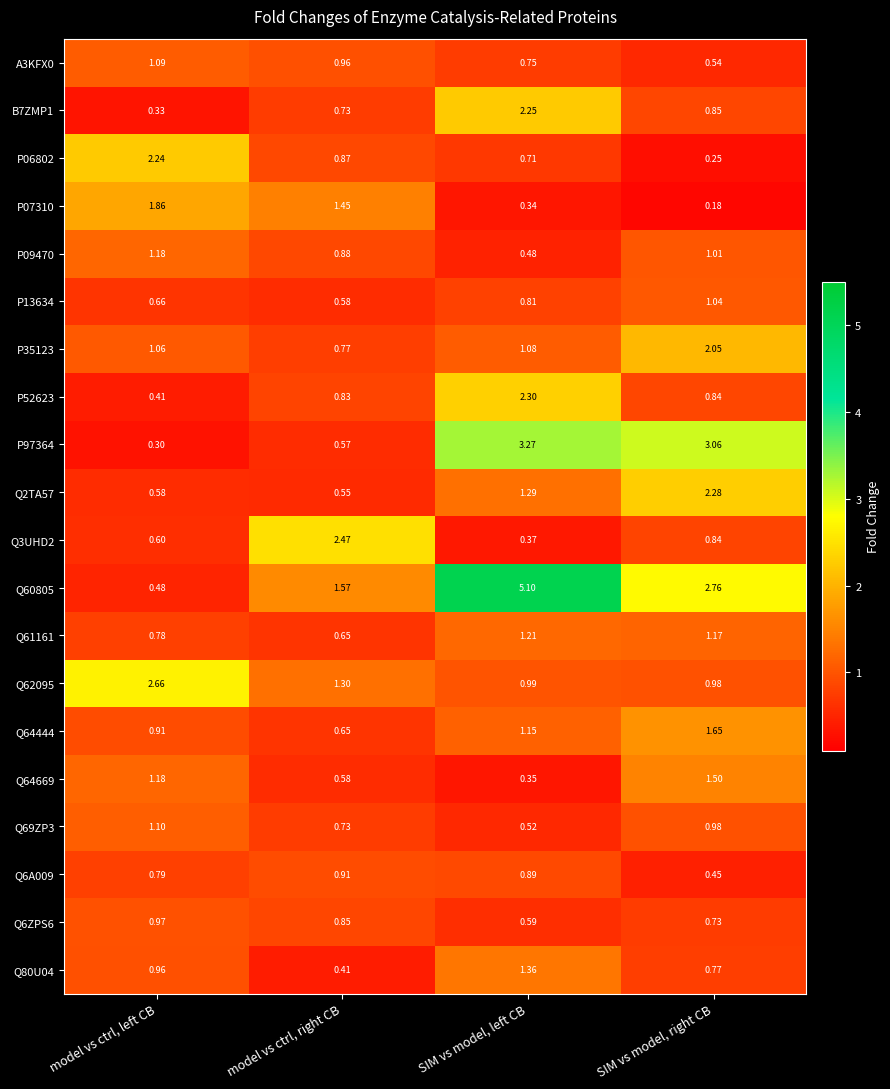

At which label does P97364 reach its peak?

SIM vs model, left CB